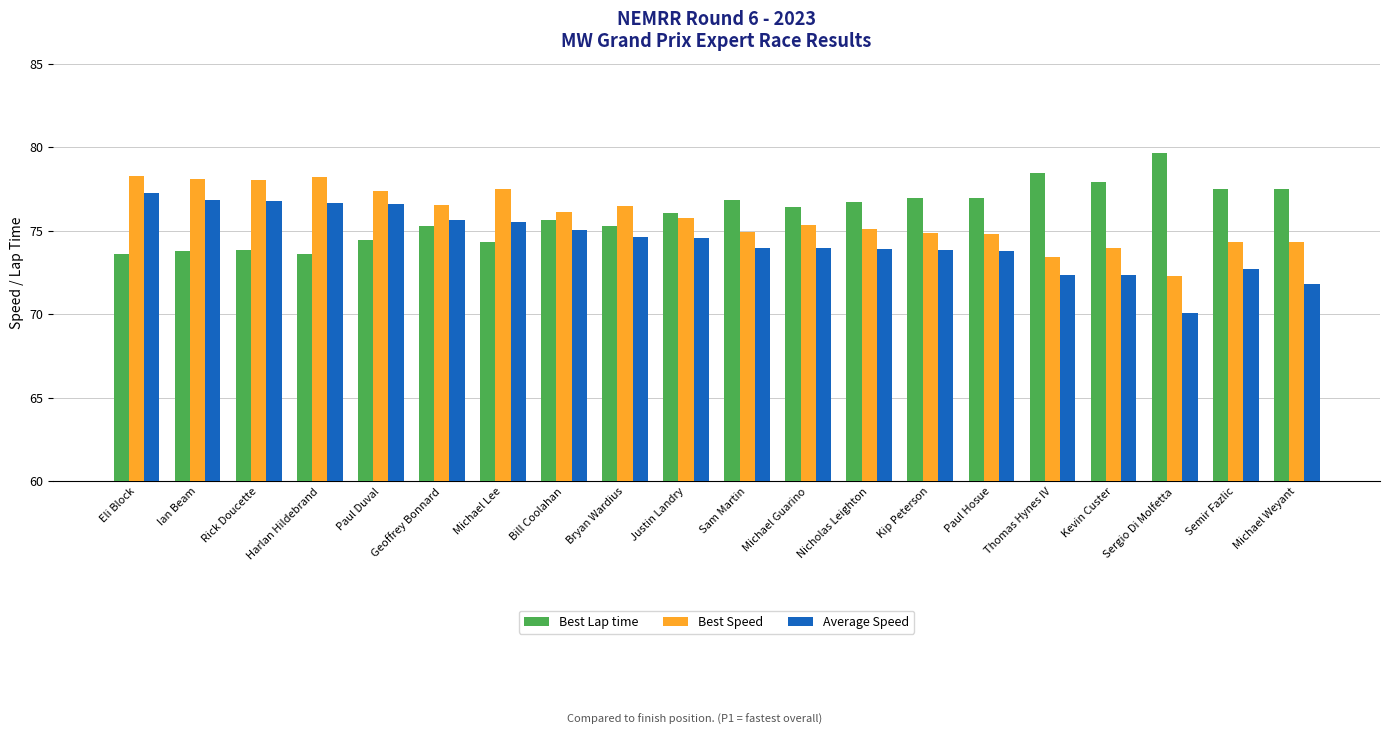

The Best Speed series shows 75.4 at Michael Guarino. True or false?

True